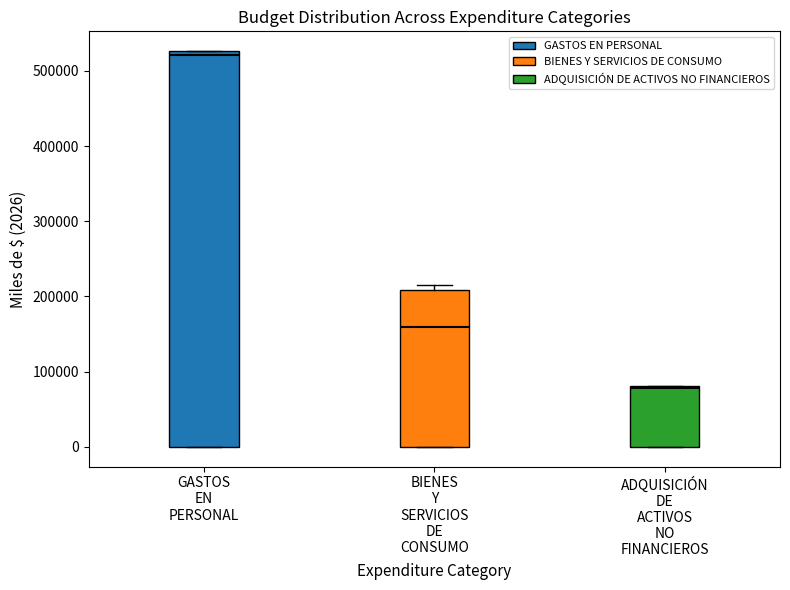

Comparing the boxes themselves (not the whiskers), which one is the tallest?

GASTOS EN PERSONAL